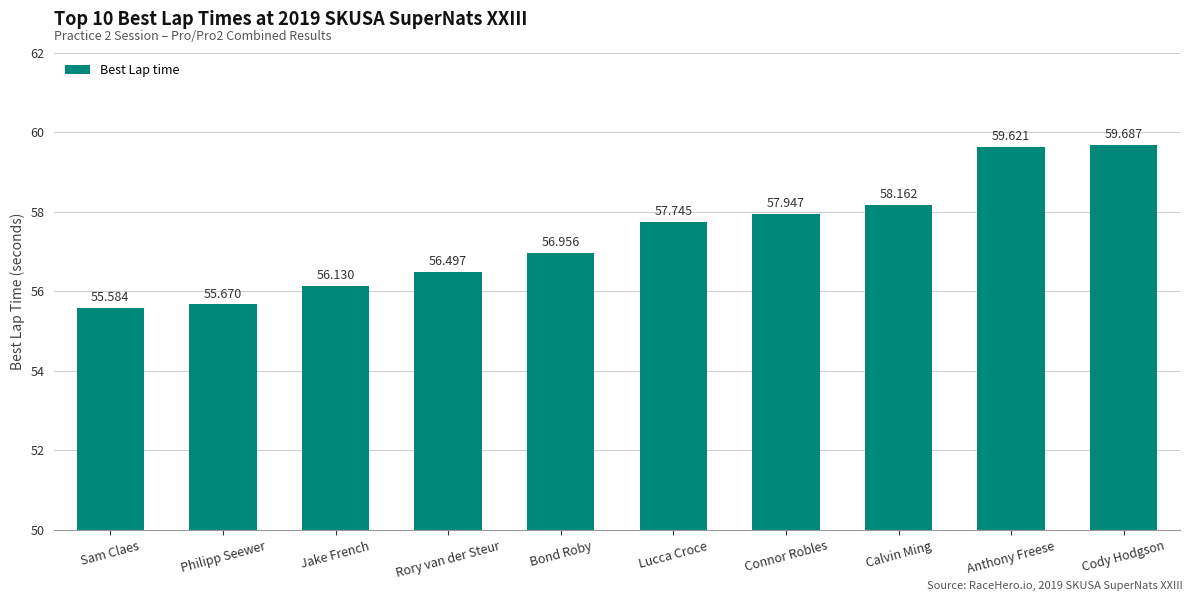

What is the label of the 4th bar from the right?

Connor Robles